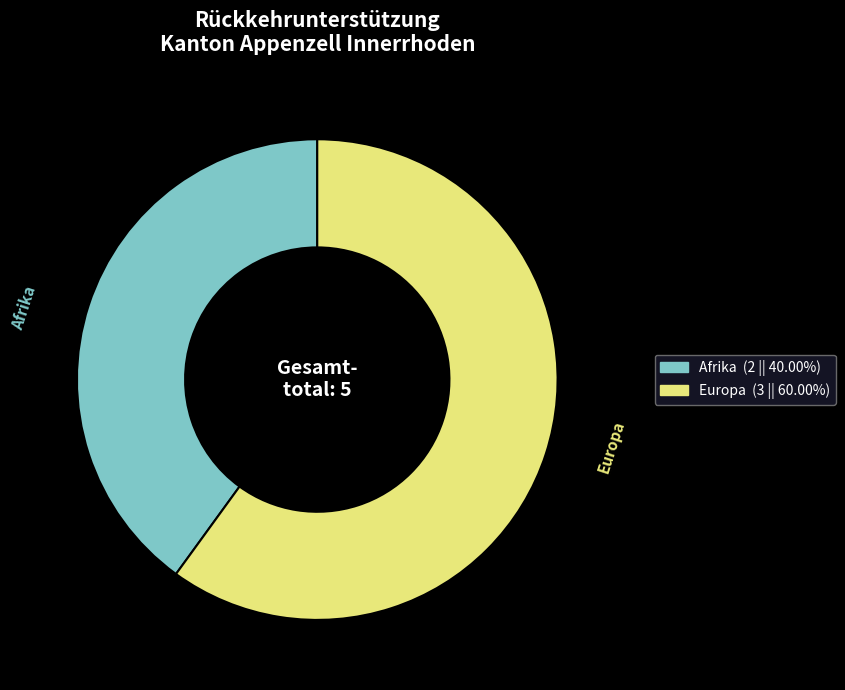

Do Afrika (2 || 40.00%) and Europa (3 || 60.00%) together represent more than half of the pie?

Yes